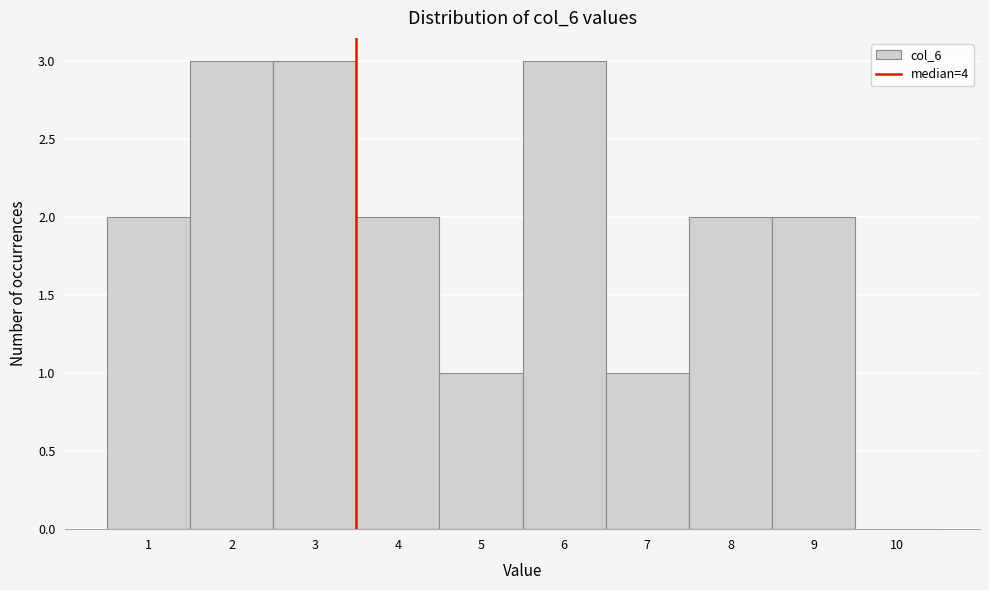

Reading left to right, transcribe all the data shown in this chart.

1=2	2=3	3=3	4=2	5=1	6=3	7=1	8=2	9=2	10=0